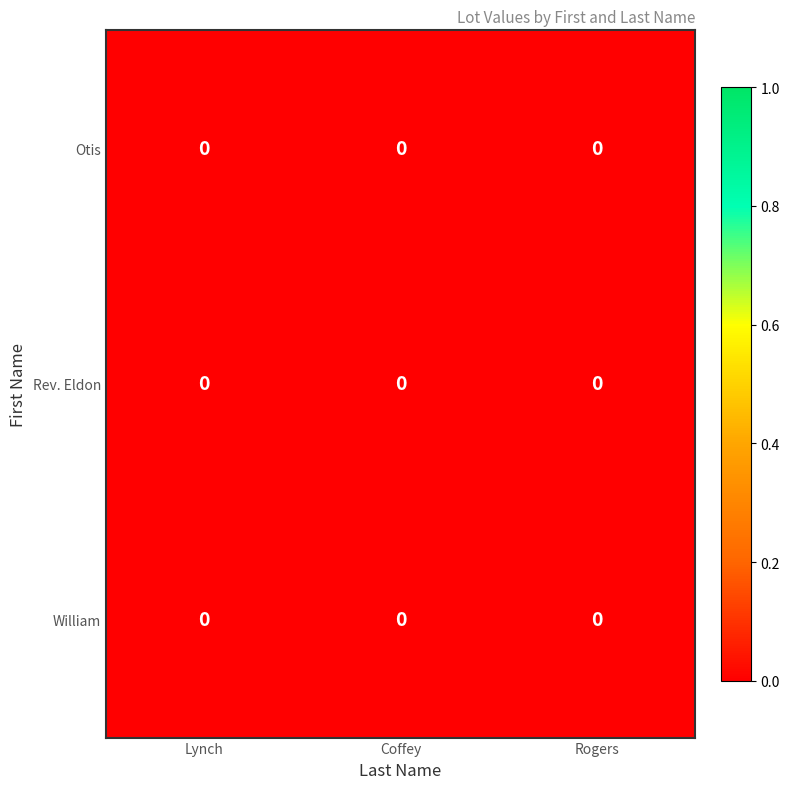

Which category has the lowest value in the row_0 series?

Rogers